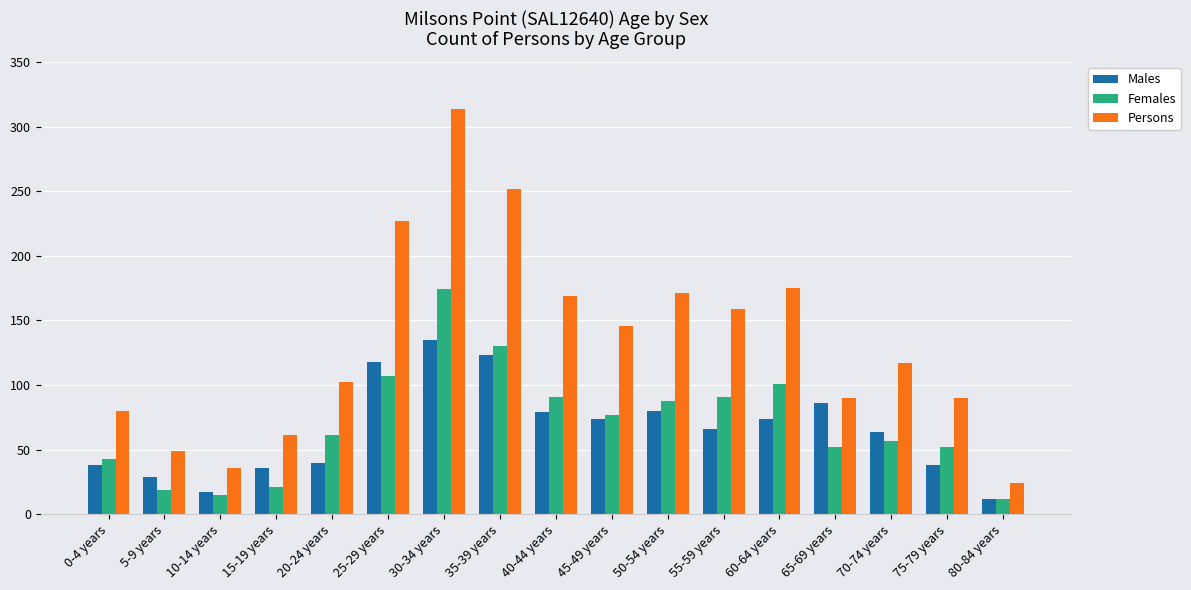

Does the chart contain any negative values?

No